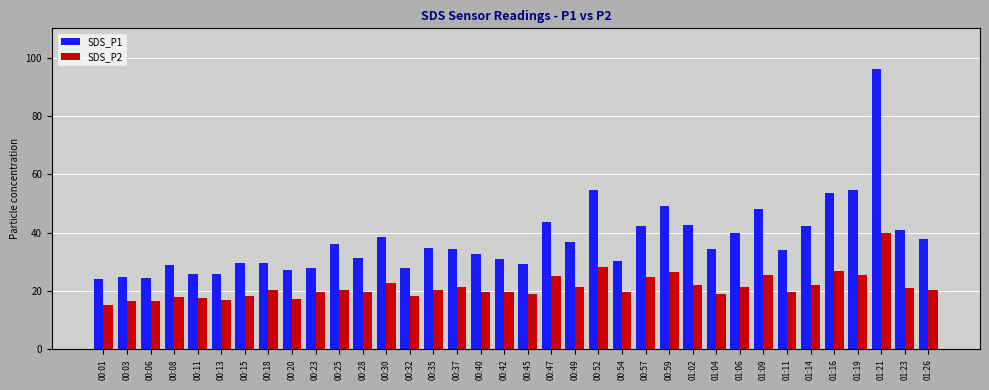

What is the sum of the SDS_P2 values at 01:04 and 00:54?

38.5